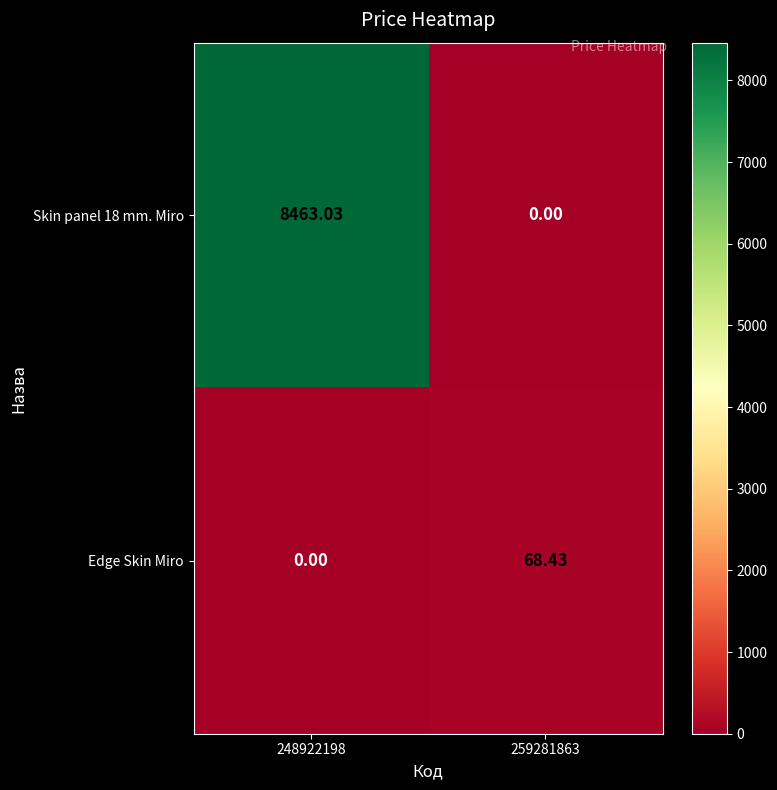

At which category is the sum across all series the highest?

248922198